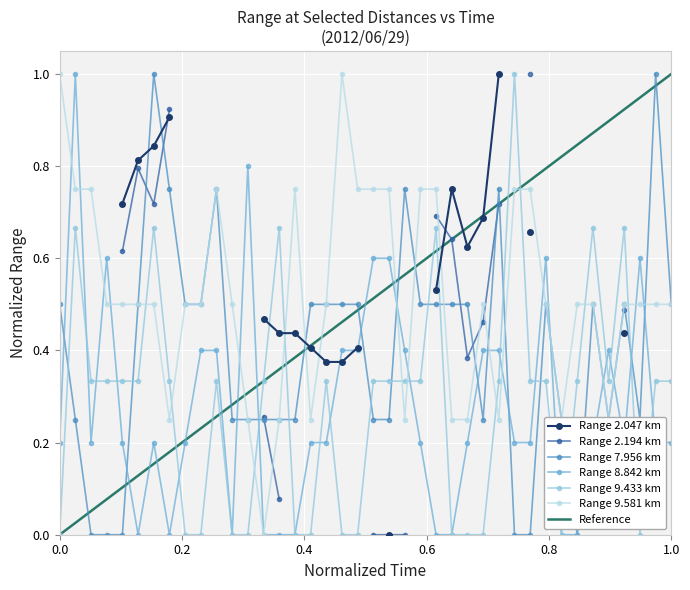

What is the average value of the 7.956 series?

0.4